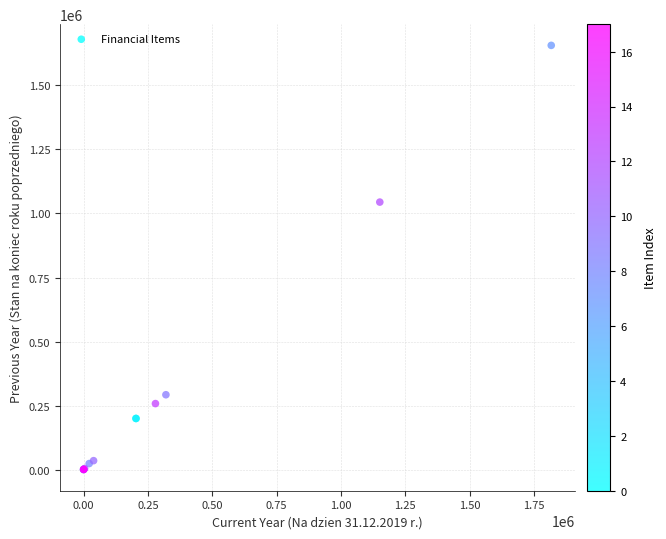

What Y value in the scatter plot is closest to 828345?

1044538.8